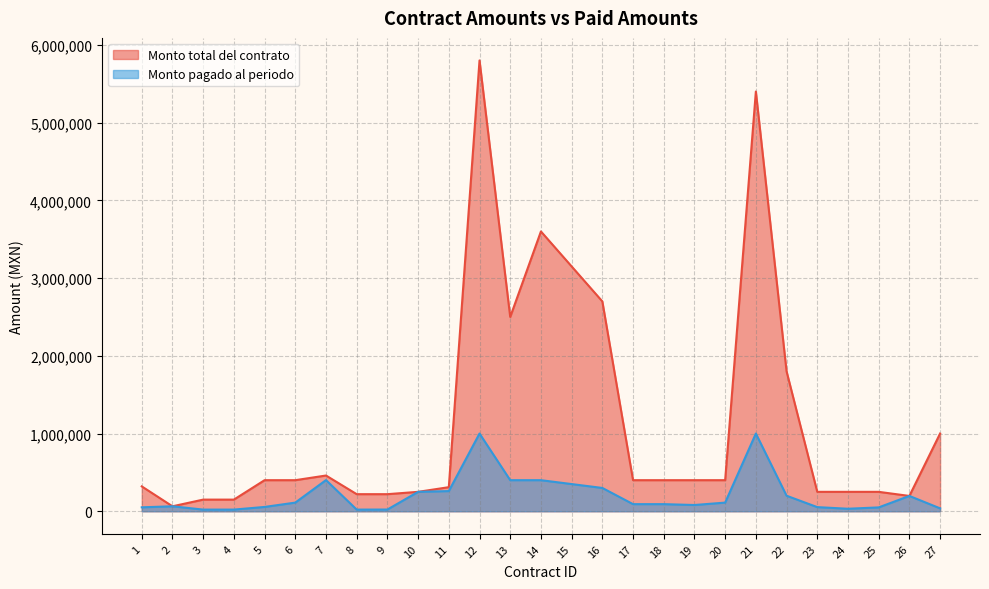

At which category does Monto pagado al periodo reach its first local peak?

2